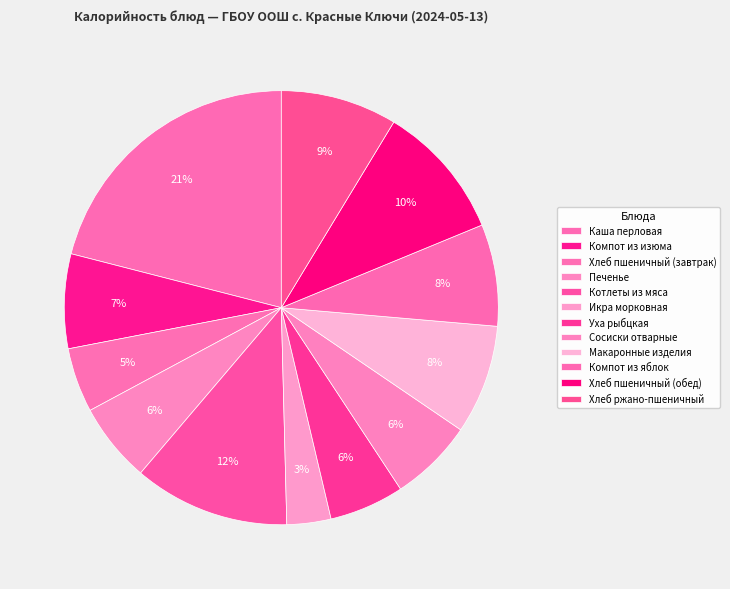

Count the number of slices in the pie.

12